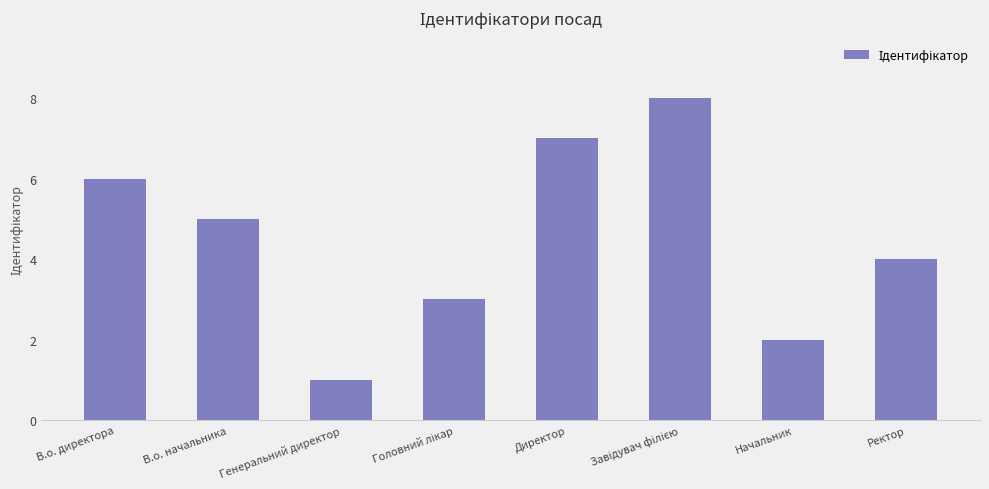

What is the difference between the values at Ректор and Начальник?

2